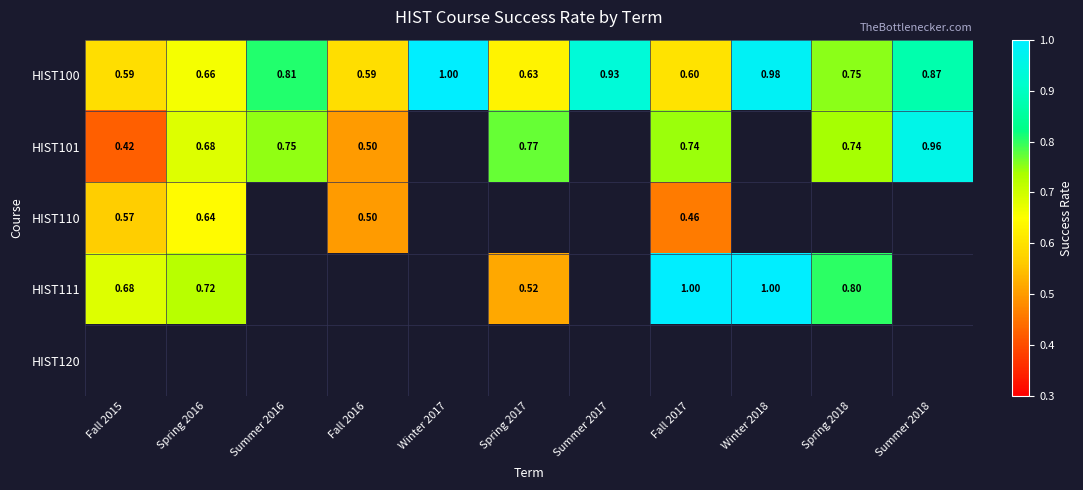

The value of HIST111 at Fall 2017 is 0.6. True or false?

False